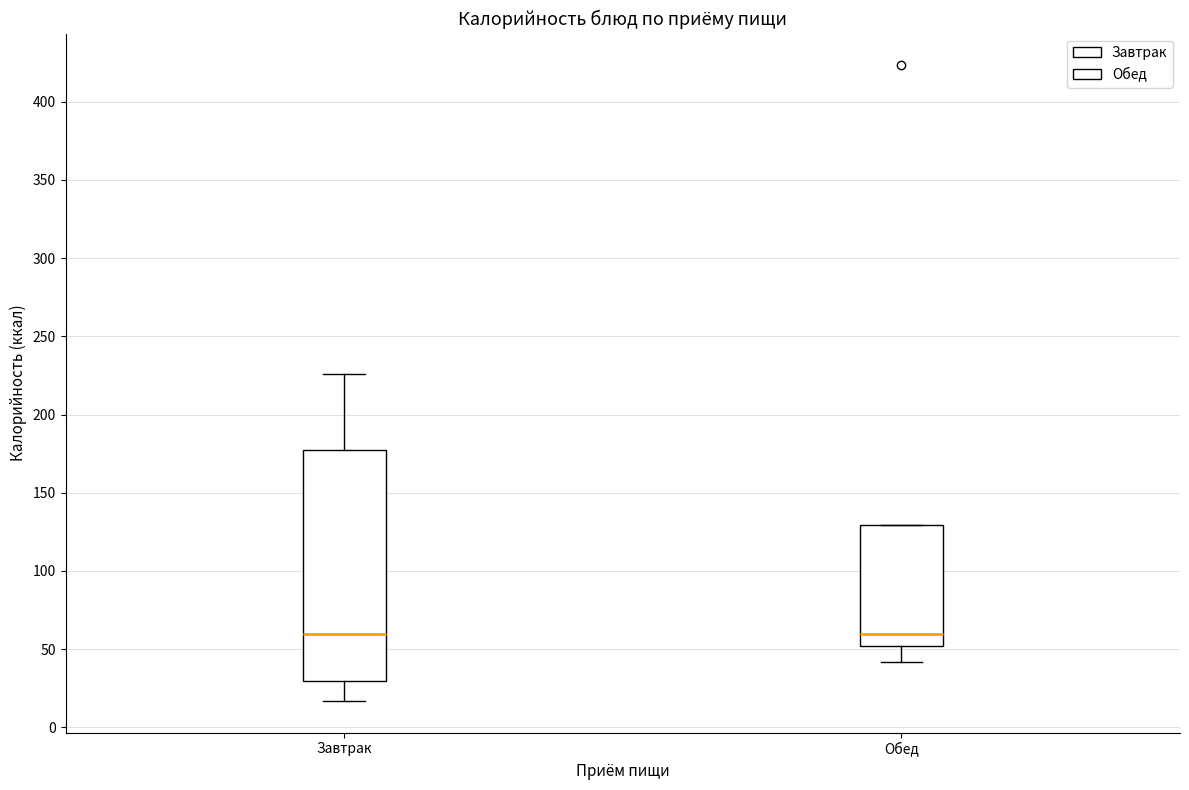

Reading left to right, read every box against the y-axis: the position of its median line, the range the box covers, and the ends of its whiskers. The values are not printed on the chart, so give them approximately, as read against the axis.

Завтрак: median 60, box 30 to 175, whiskers 15 to 225
Обед: median 60, box 50 to 130, whiskers 40 to 130